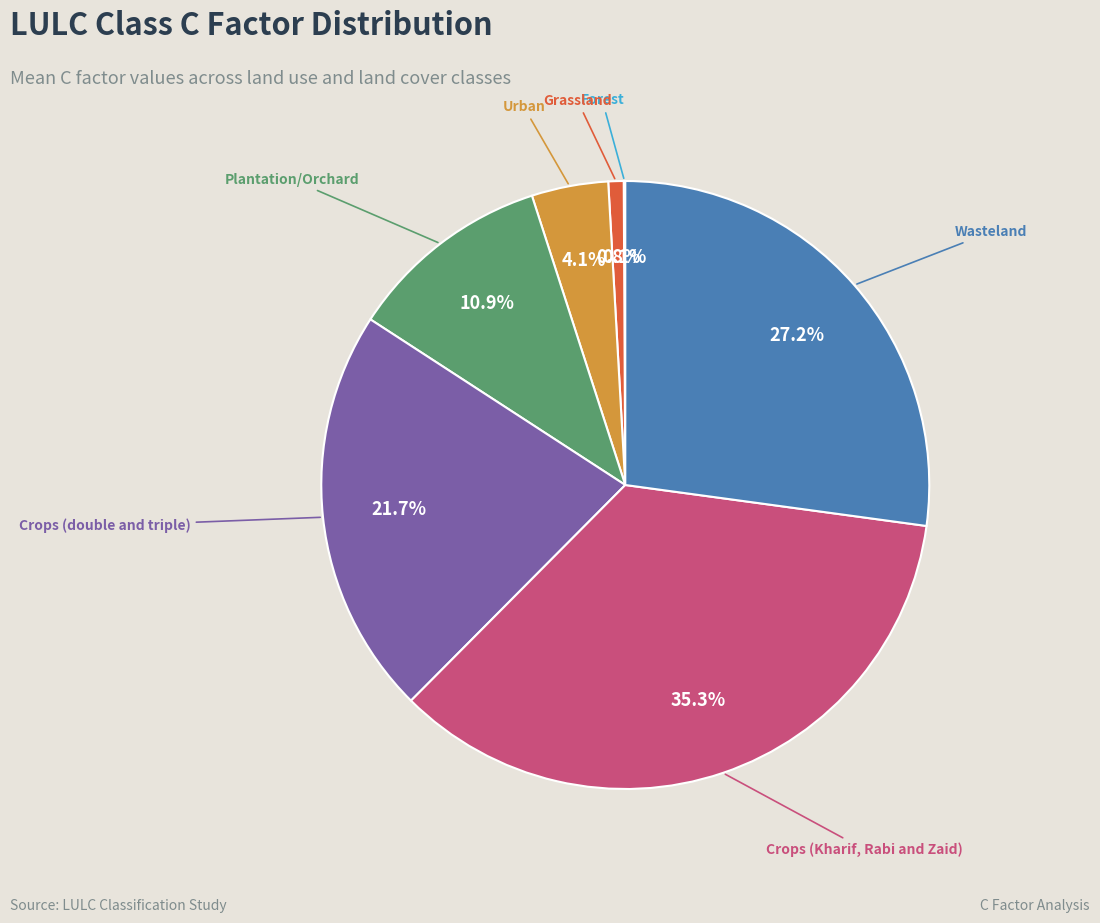

Does Urban account for over 50% of the chart?

No